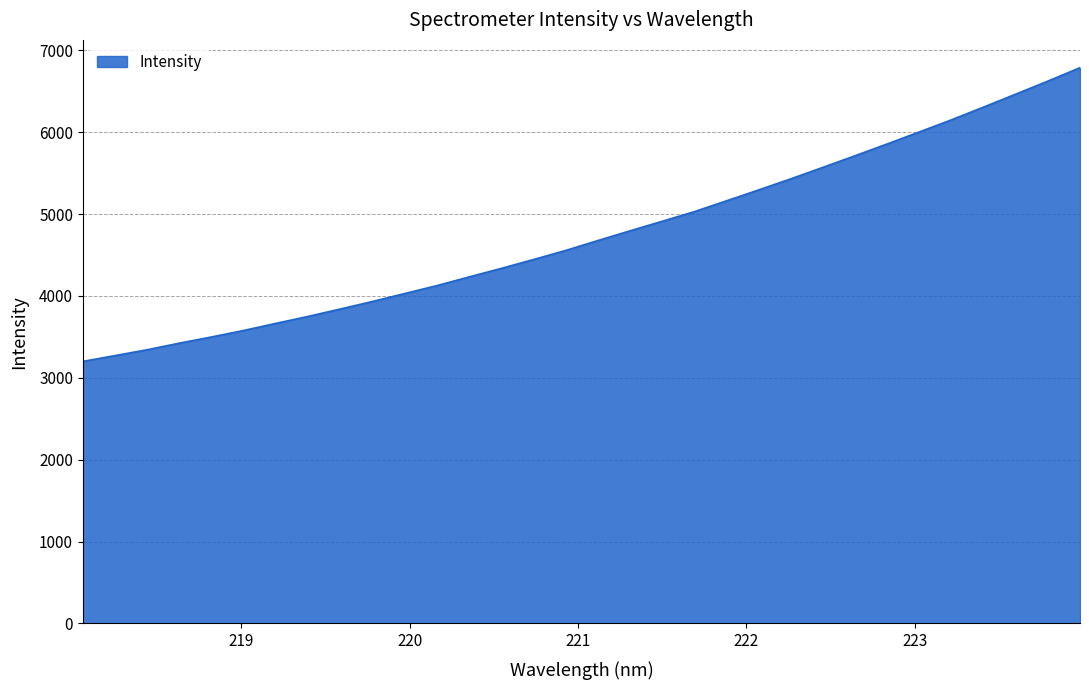

What is the minimum value shown in the chart?

3200.3